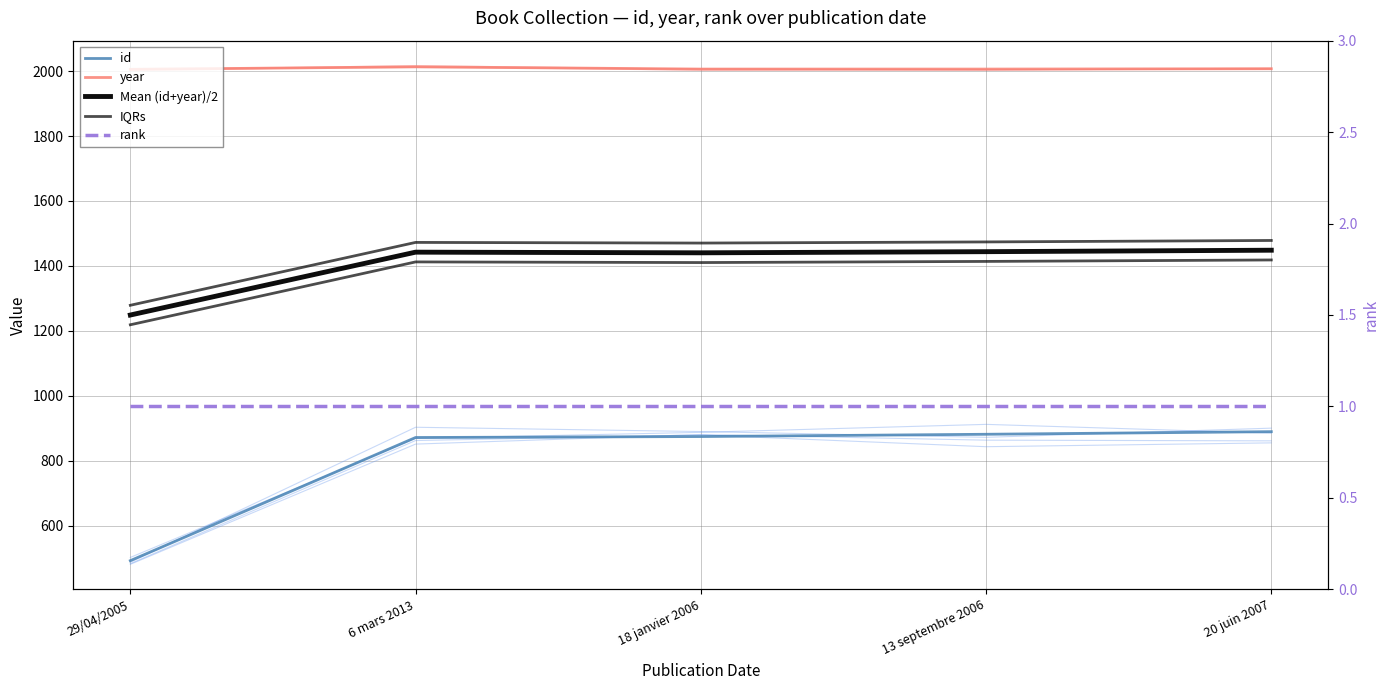

Which label corresponds to the smallest value in the chart?

29/04/2005